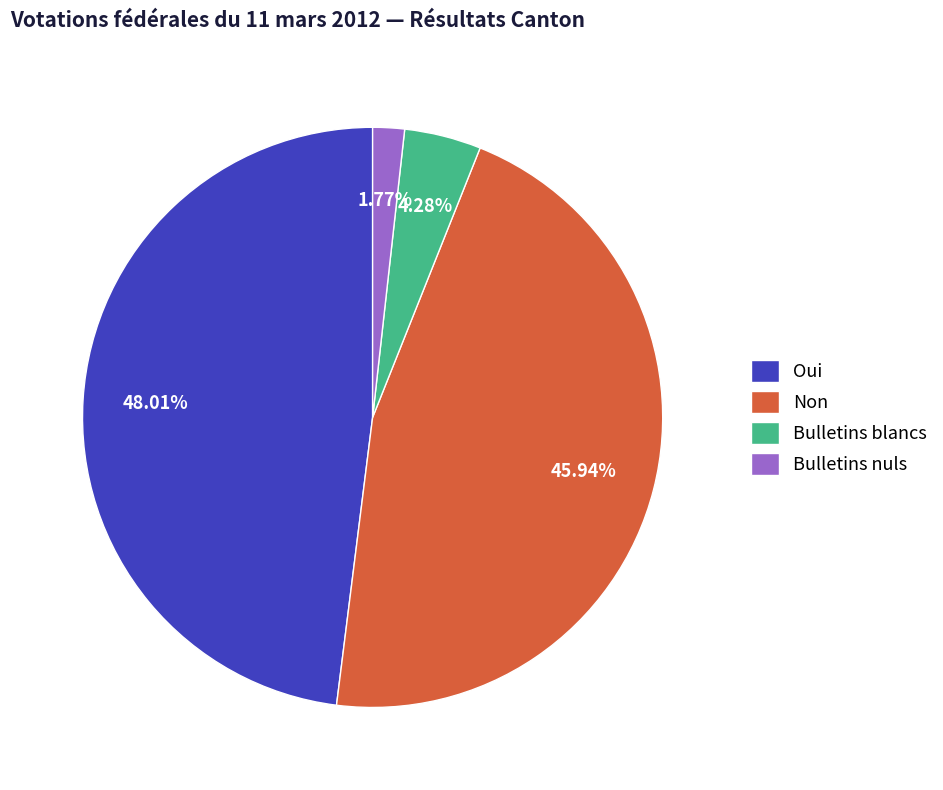

Combined, do Oui and Bulletins blancs account for over 50%?

Yes